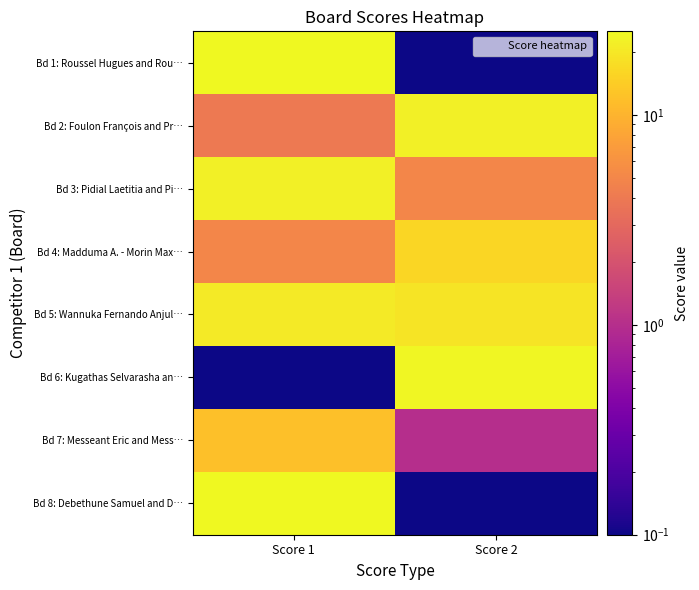

What is the spread (max minus min) of values at Score 1?

24.9